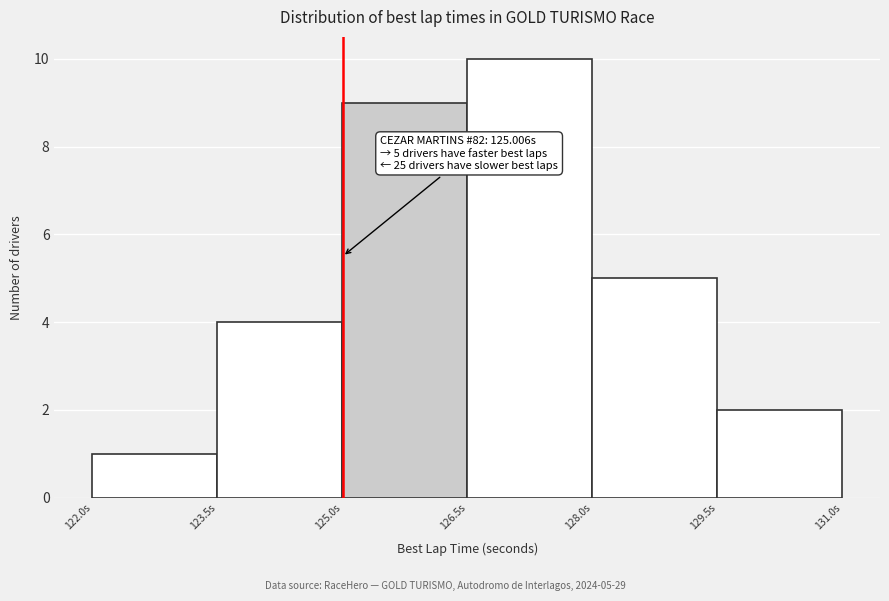

Over which range of the x-axis is the bar tallest?

126.5 to 128.0